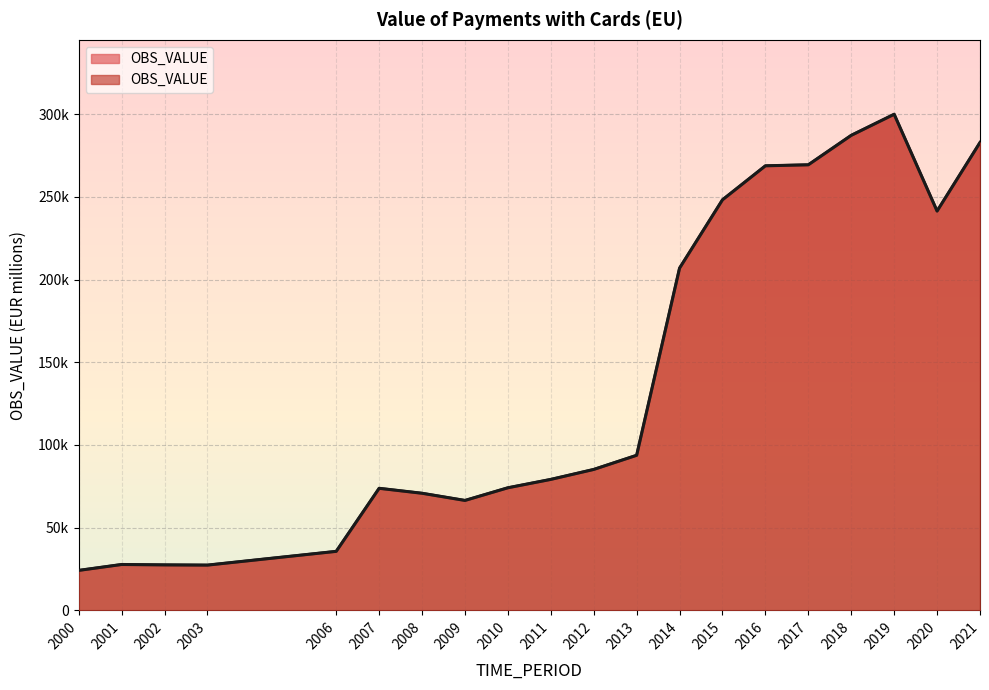

How many points are higher than both their immediate neighbors (excluding endpoints)?

3